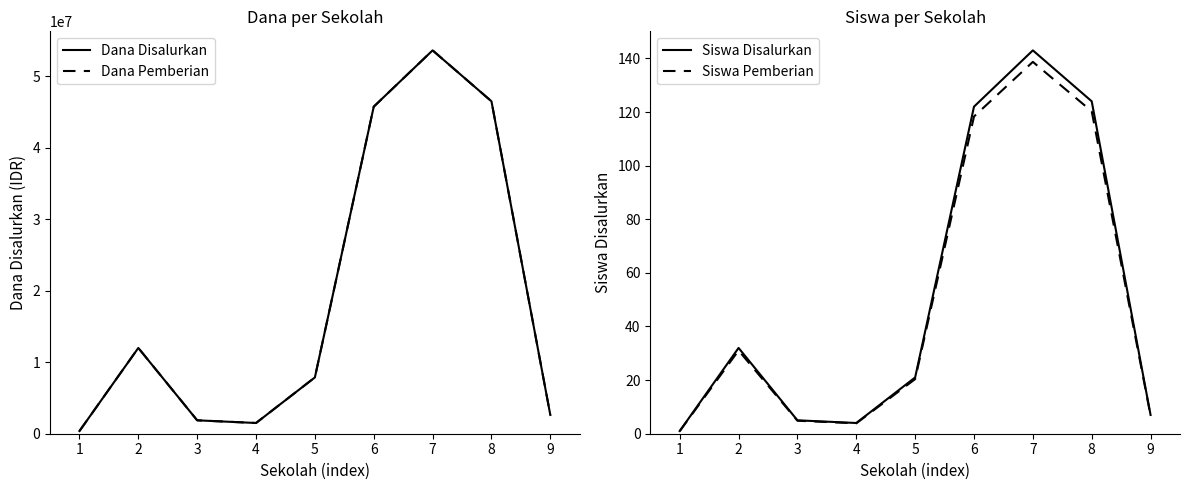

Does the chart have visible grid lines?

No